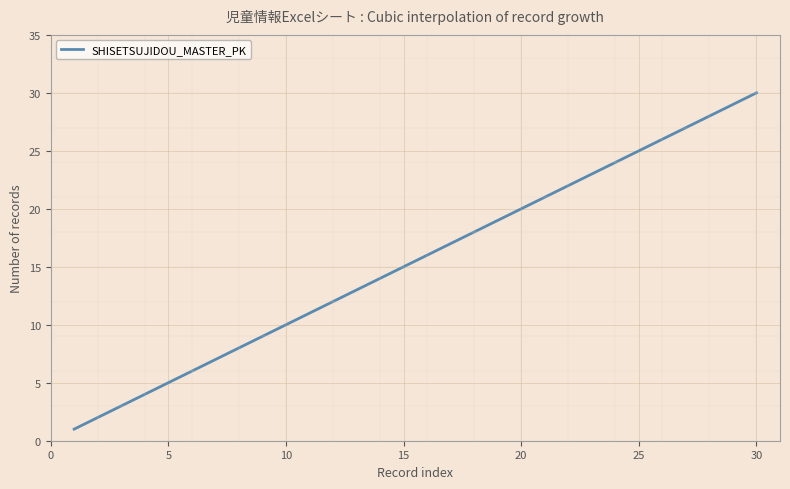

What is the minimum value shown in the chart?

1.0